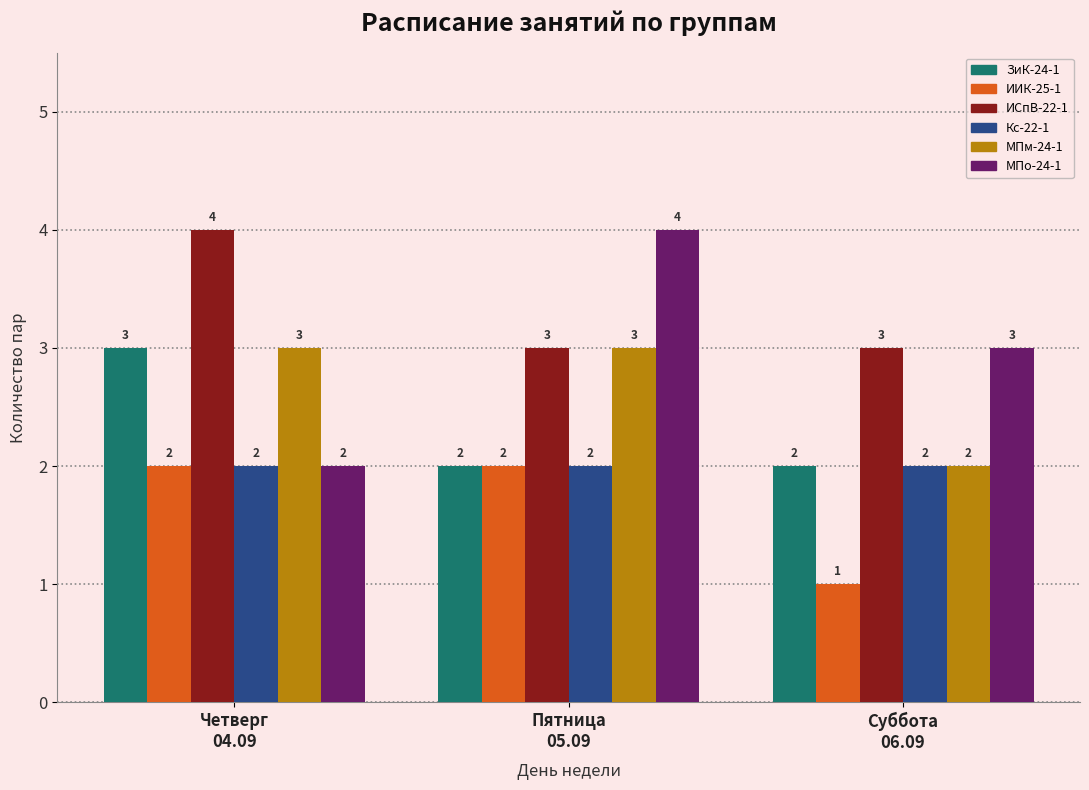

Reading right to left, list all the values displayed in this chart.

ЗиК-24-1: 2	2	3
ИИК-25-1: 1	2	2
ИСпВ-22-1: 3	3	4
Кс-22-1: 2	2	2
МПм-24-1: 2	3	3
МПо-24-1: 3	4	2